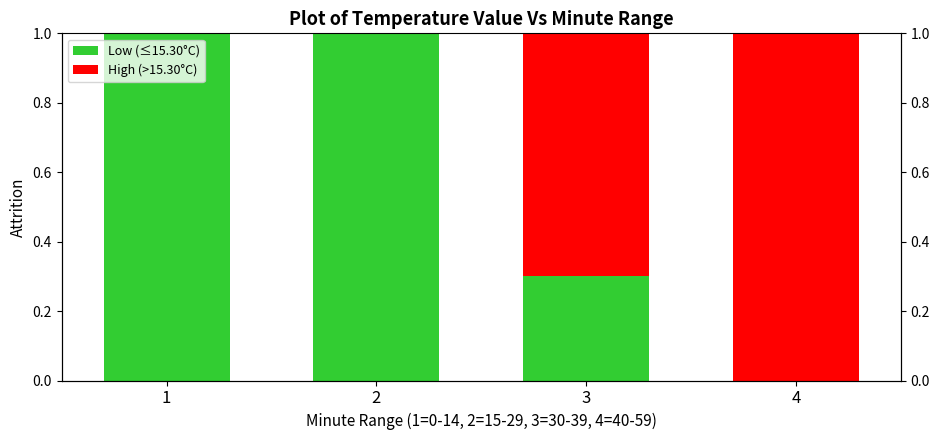

Where is Low (≤15.30°C) nearest to the value 0?

4